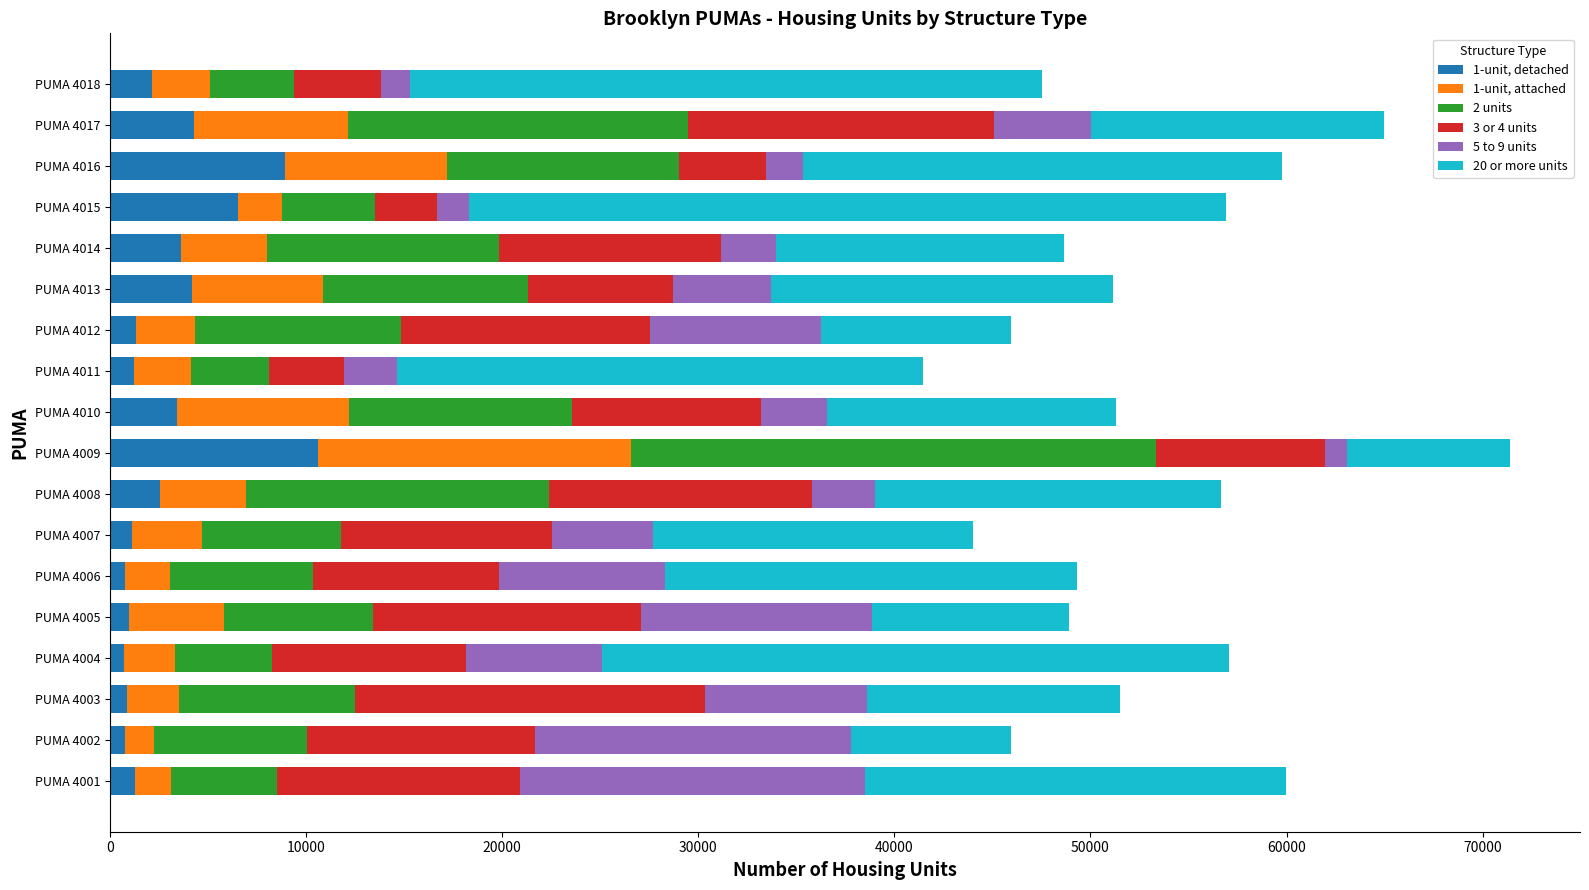

True or false: 1-unit, detached has a value of 800 at PUMA 4002.

True